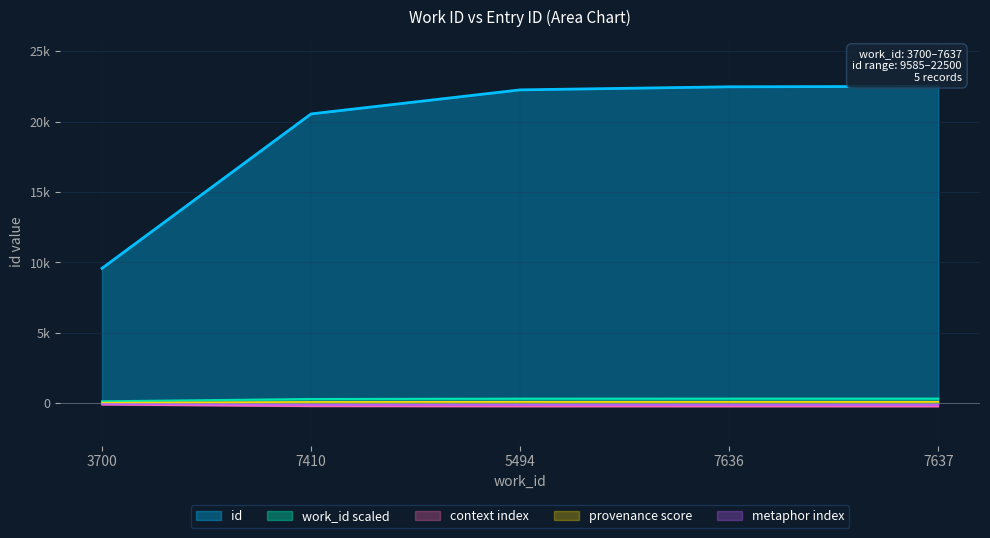

At which label does the data first exceed 22251?

7636